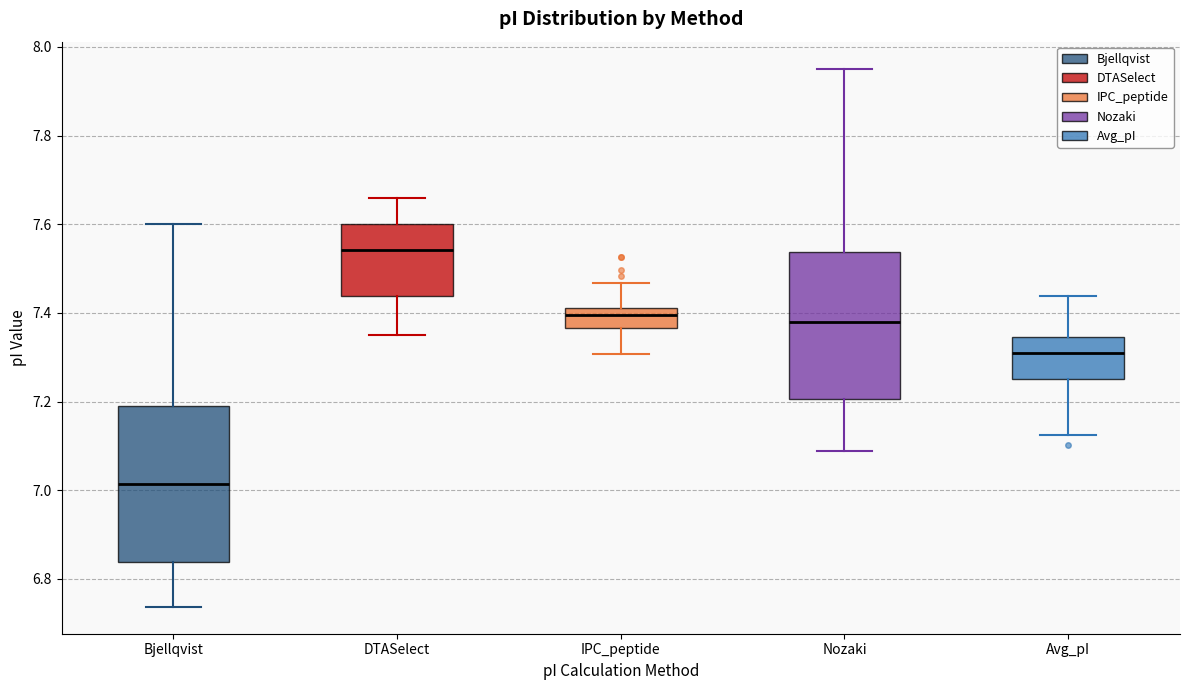

Which box has the highest median line?

DTASelect